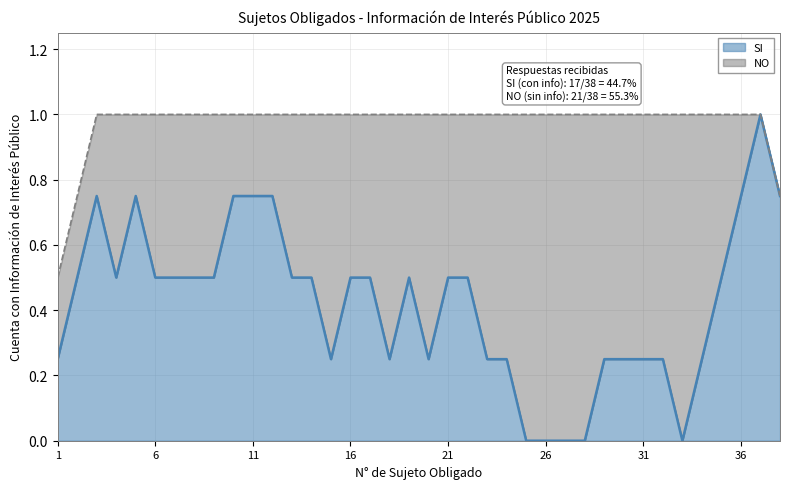

Which series has the largest total across all categories?

NO